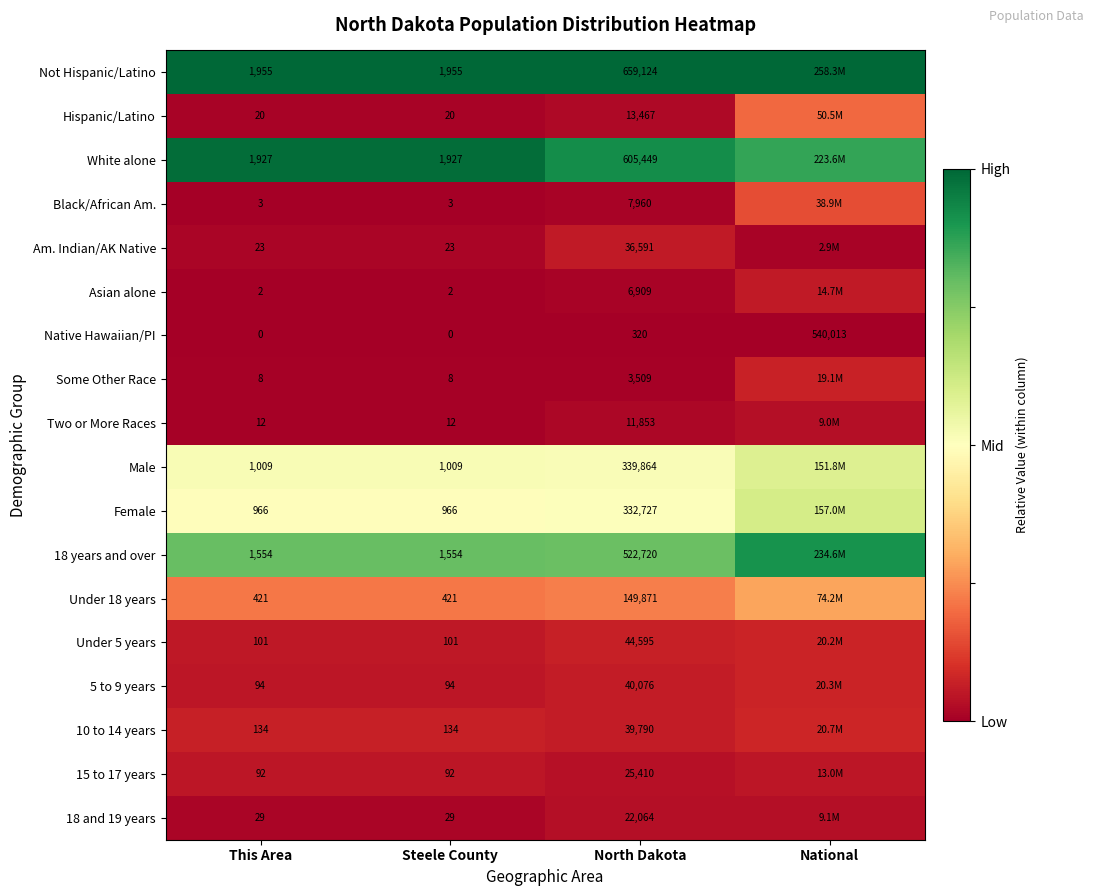

Between Steele County and North Dakota, which series saw the biggest shift?

Not Hispanic/Latino